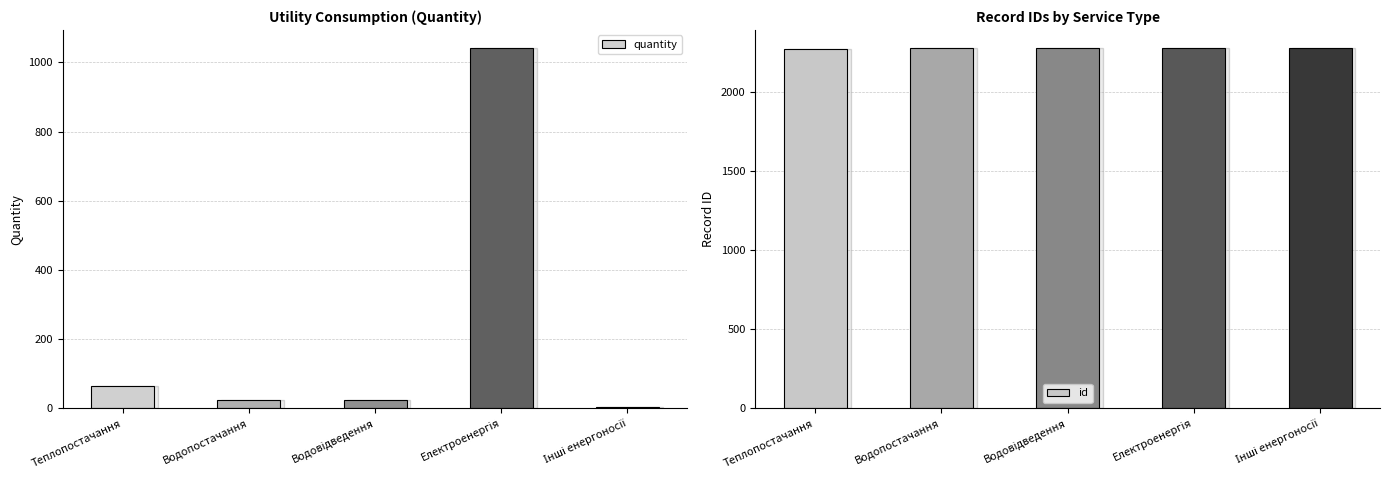

Which has a higher value, Інші енергоносії or Електроенергія?

Електроенергія